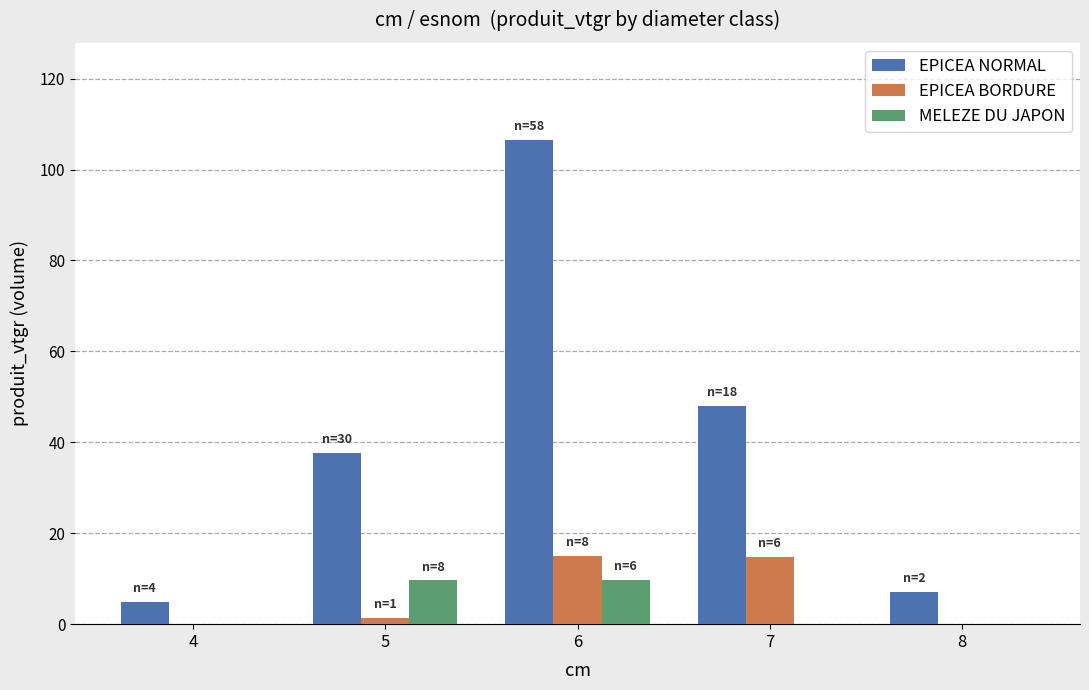

At which category is the sum across all series the highest?

6